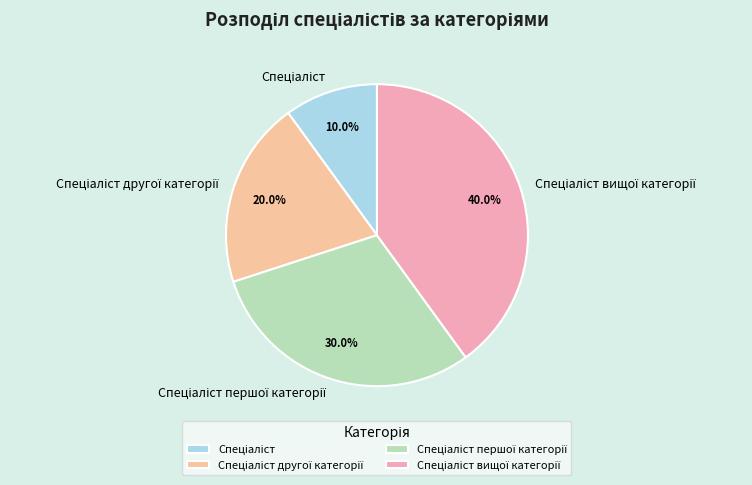

Is there a majority slice in this chart?

No